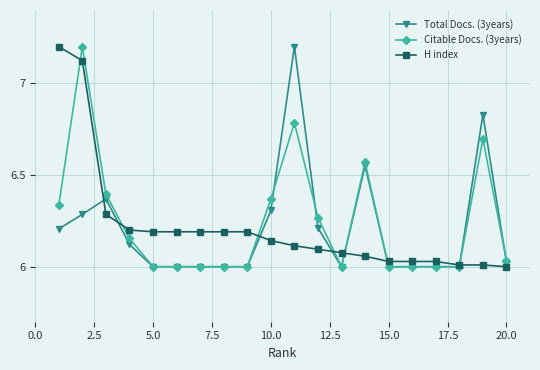

True or false: Total Docs. (3years) and Citable Docs. (3years) cross at least once.

True